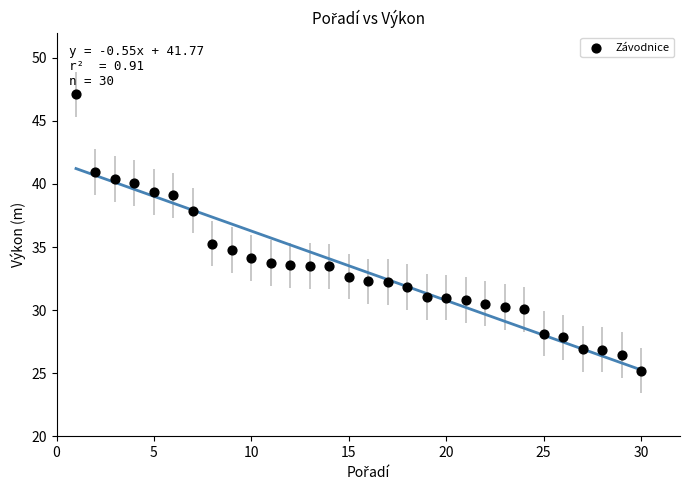

What is the range of X values (max minus min)?

29.0